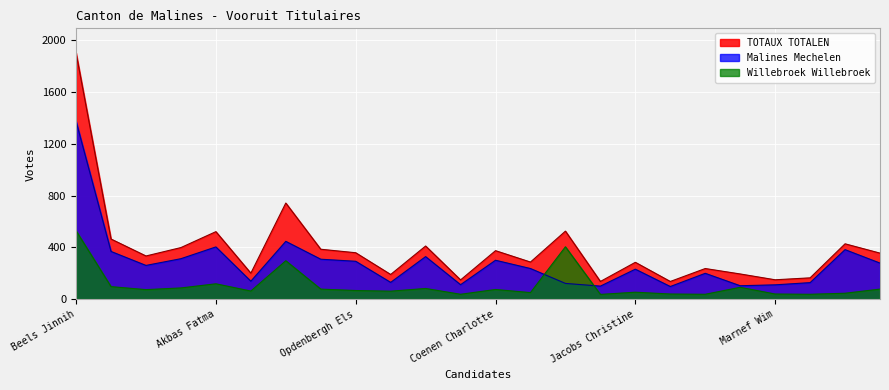

At which category does the chart reach its minimum across all series?

Smets Benny